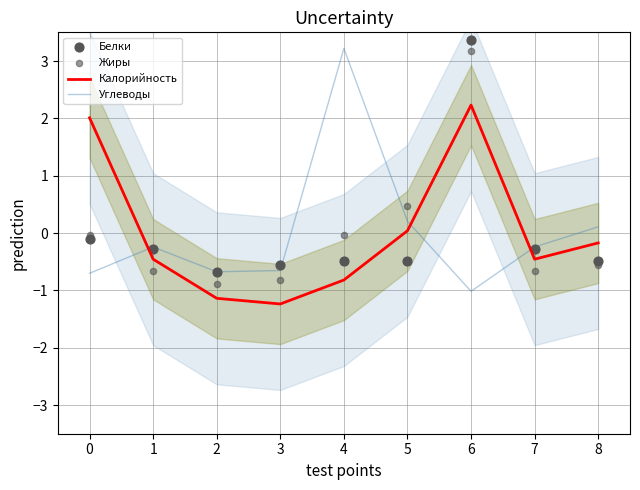

At how many categories does at least one series exceed 0?

5